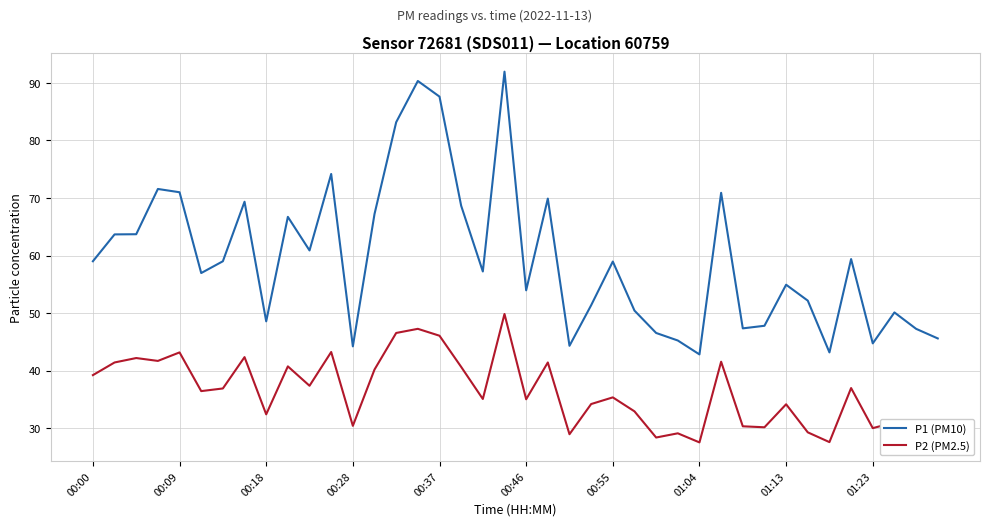

True or false: P2 (PM2.5) and P1 (PM10) cross at least once.

False